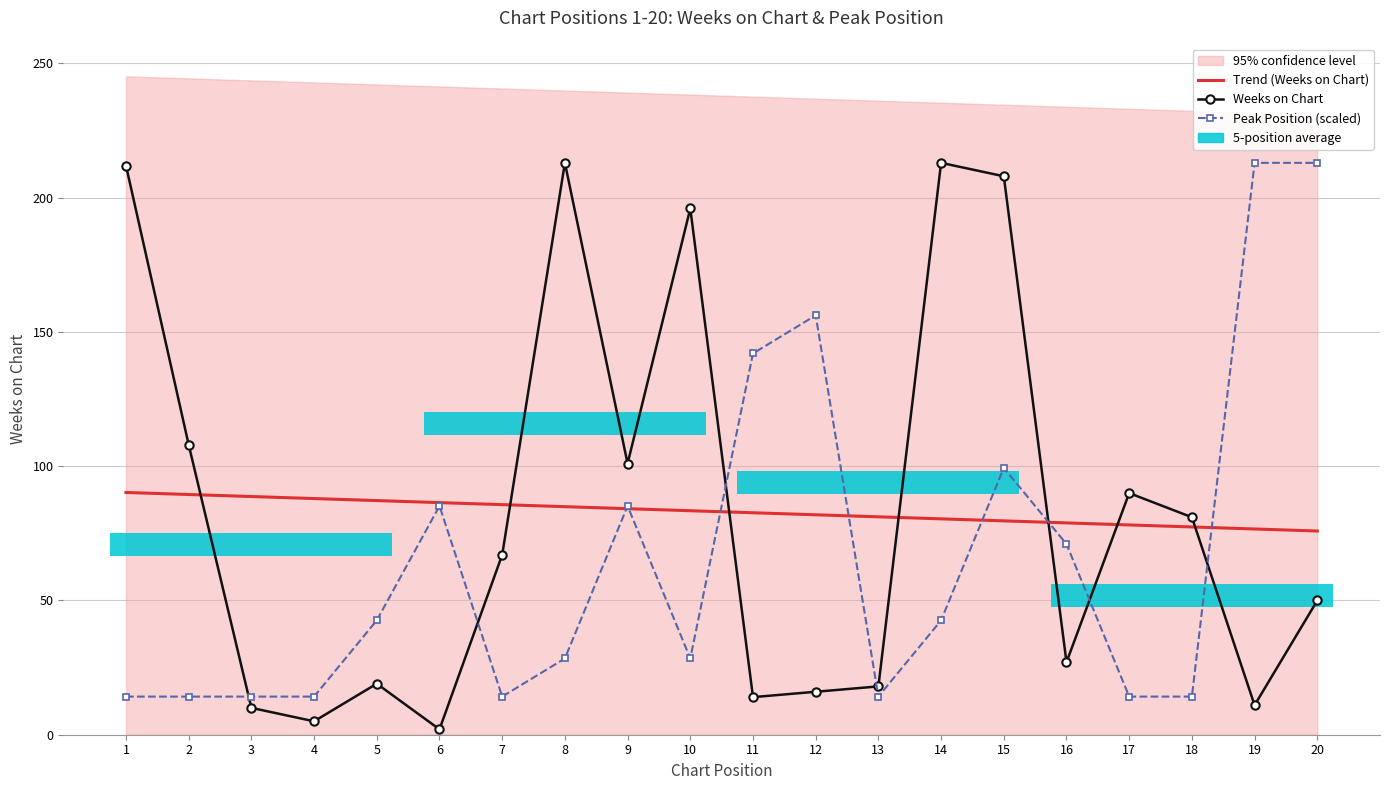

True or false: Peak Position (scaled) has a value of 14.2 at 13.

True